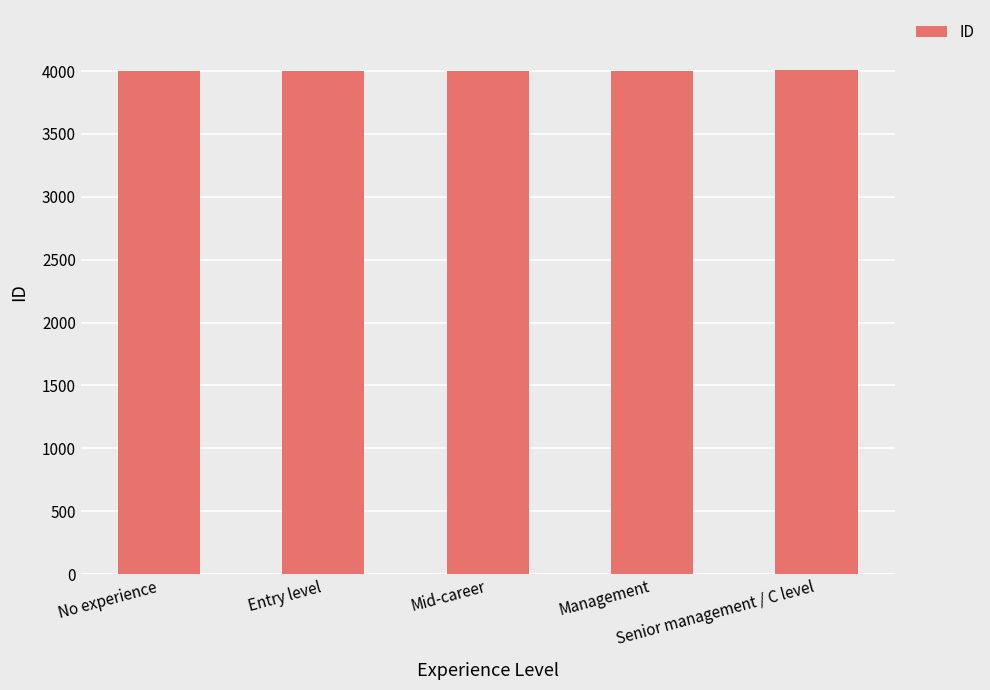

What is the sum of all values?

20015